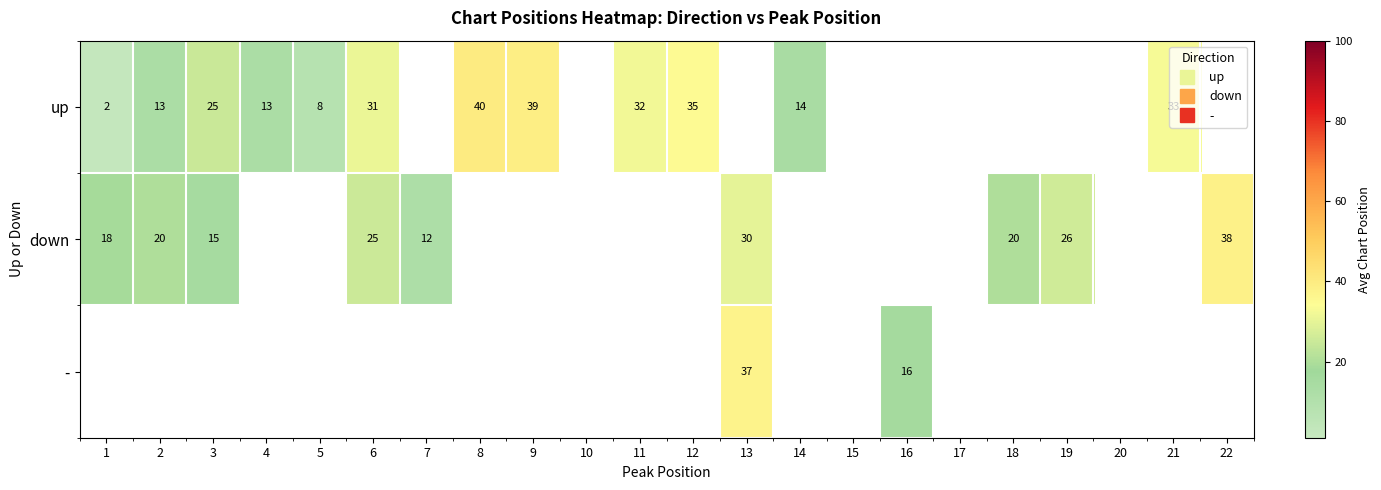

Which has a higher value, 14 or 16?

16